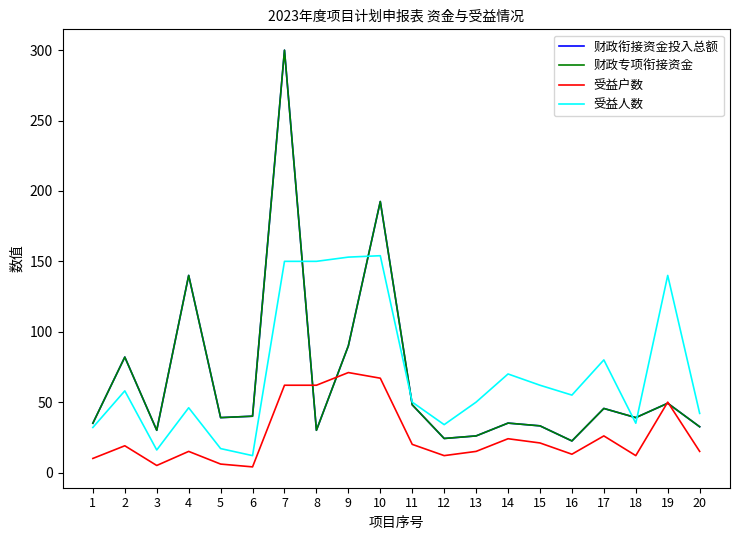

Which series has the largest total across all categories?

受益人数